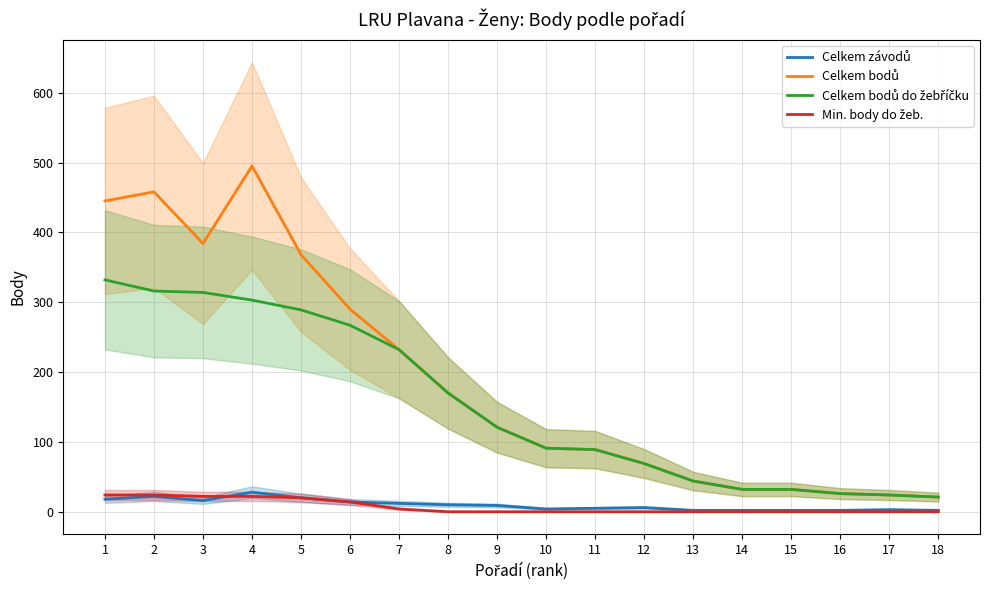

How many lines are shown in the chart?

4